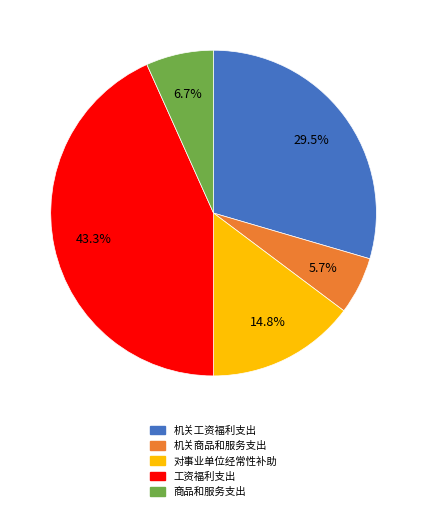

What is the ratio of the value at 机关工资福利支出 to the value at 对事业单位经常性补助?

2.0